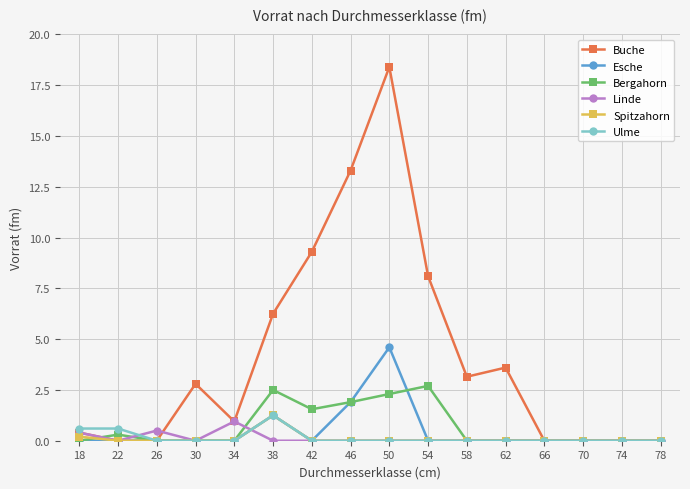

What is the difference between the highest and lowest values at 54?

8.1